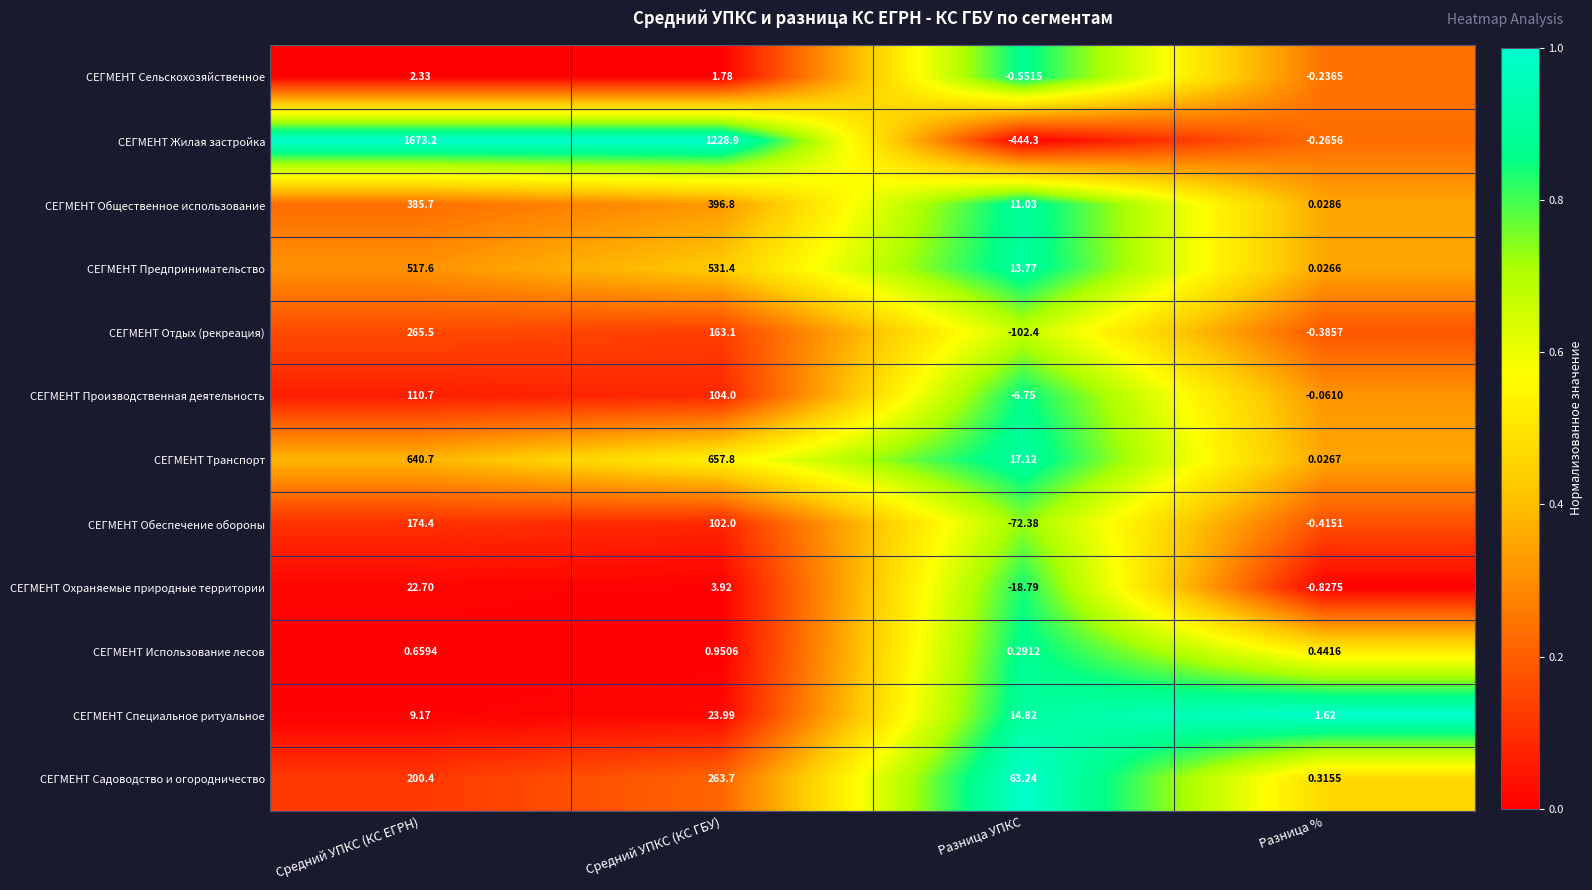

Which series changed the most between Разница УПКС and Разница %?

СЕГМЕНТ Жилая застройка